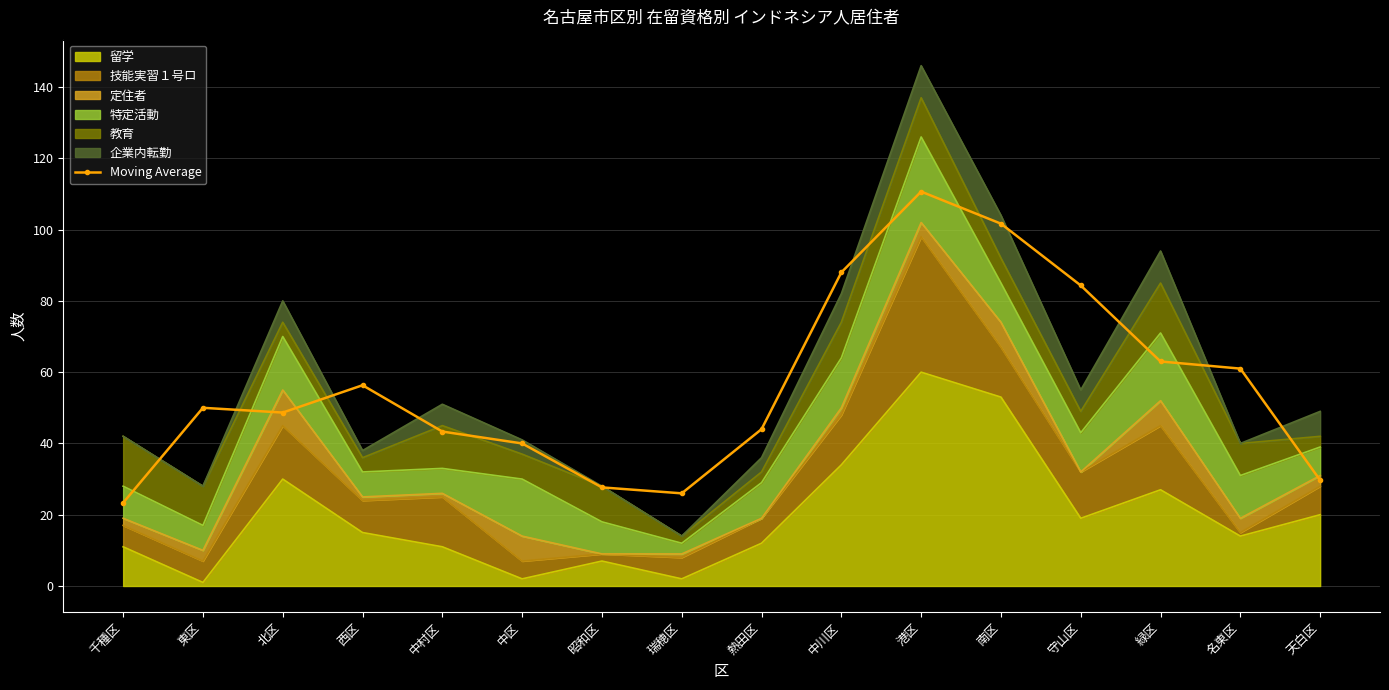

What is the sum of the values at 熱田区 and 天白区?

73.7